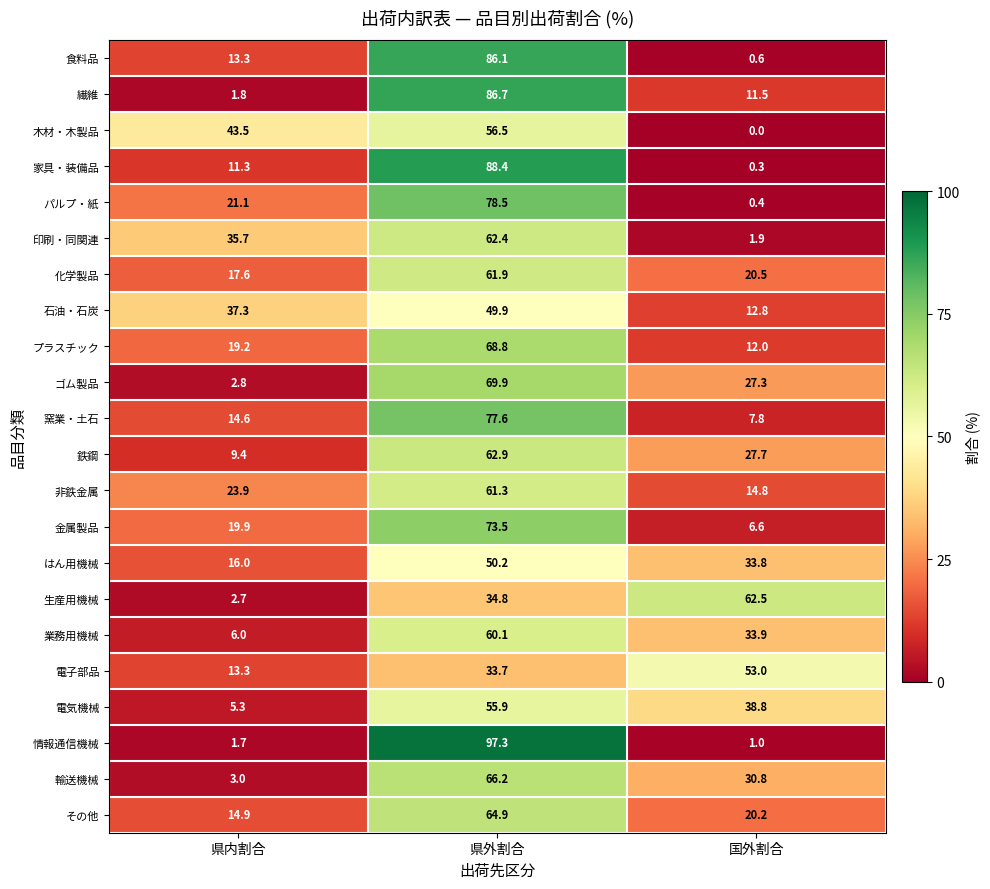

What is the difference between the highest and lowest values at 県内割合?

41.8